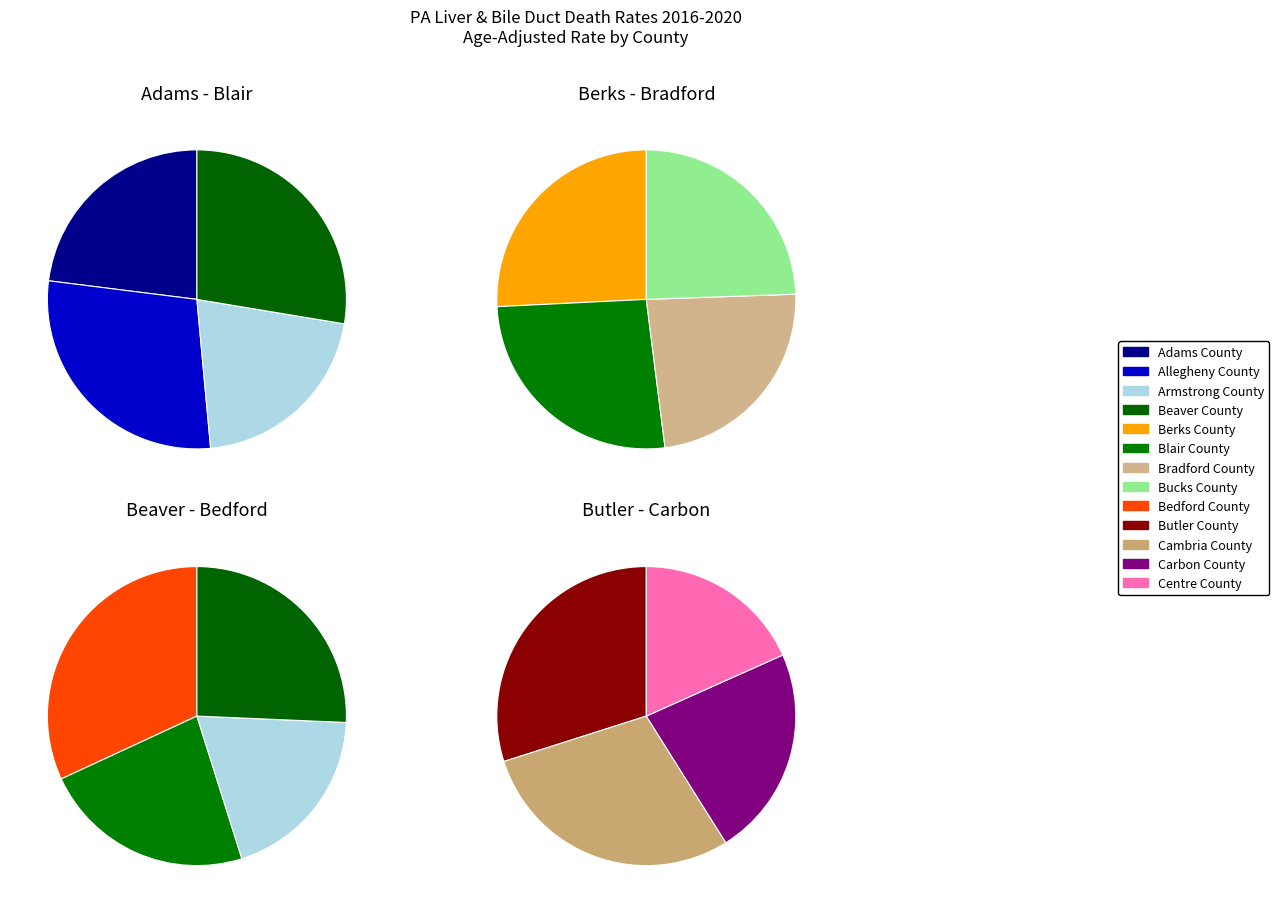

Which has a higher value, Centre County or Butler County?

Butler County